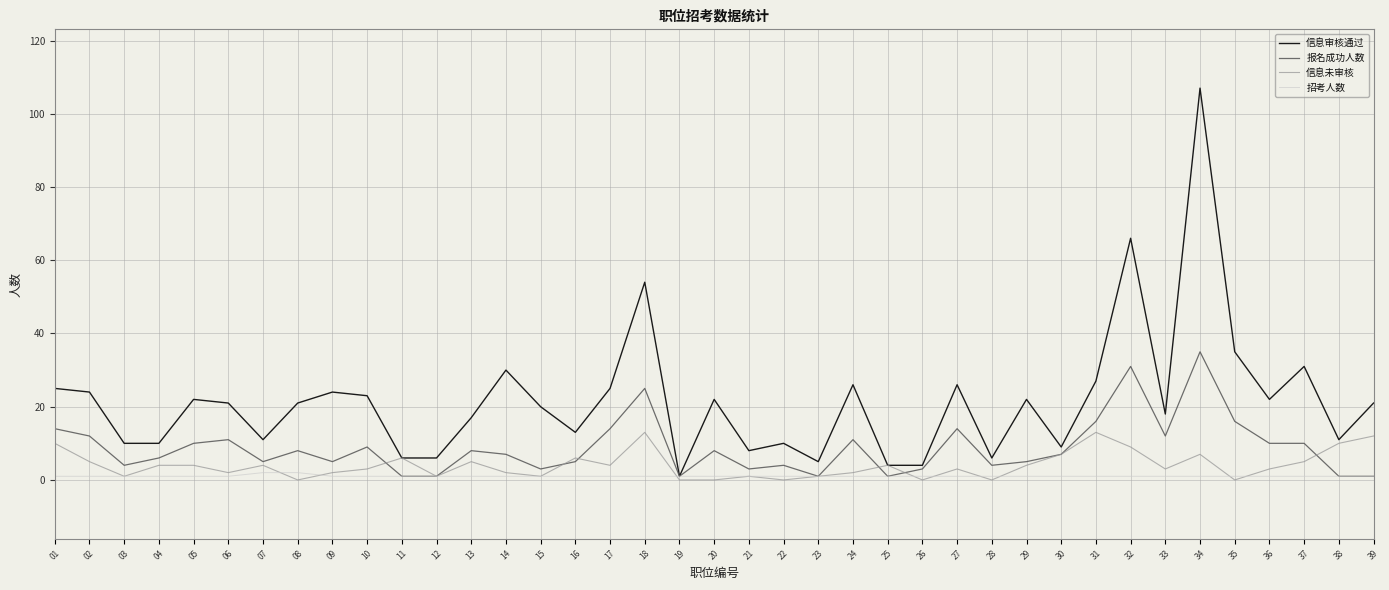

Does the chart have visible grid lines?

Yes